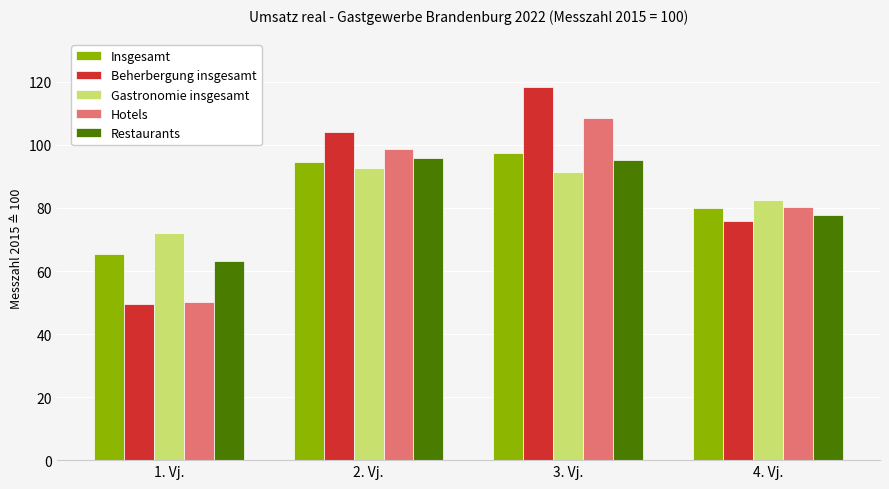

List the labels in order of Hotels value, largest first.

3. Vj., 2. Vj., 4. Vj., 1. Vj.